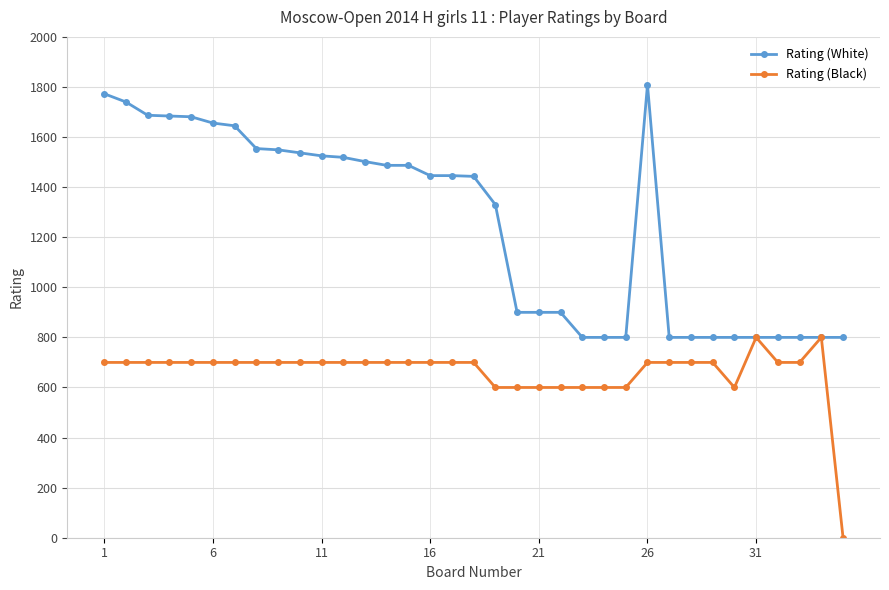

List the series in order of their peak value, lowest first.

Rating (Black), Rating (White)